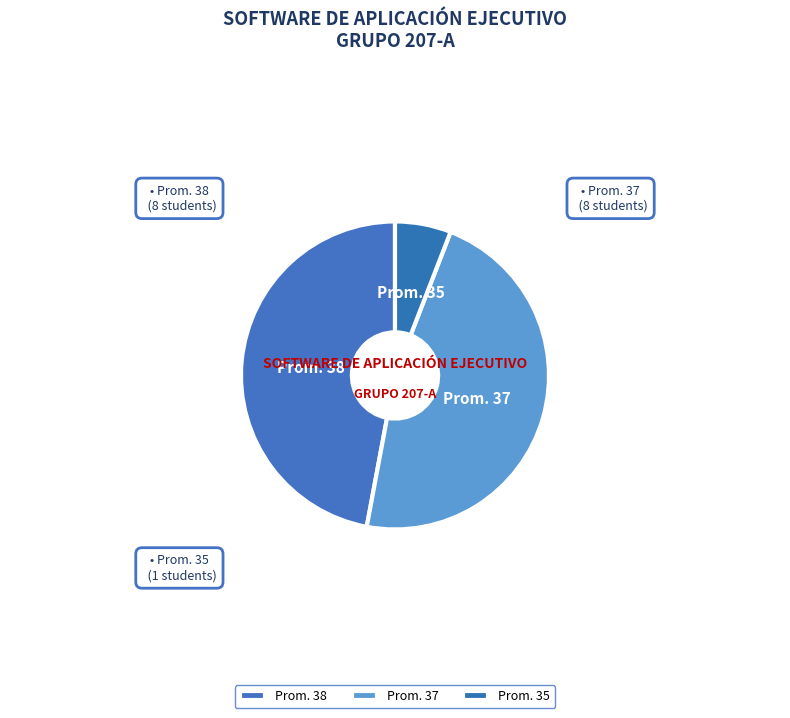

Which has a higher value, Prom. 37 or Prom. 35?

Prom. 37